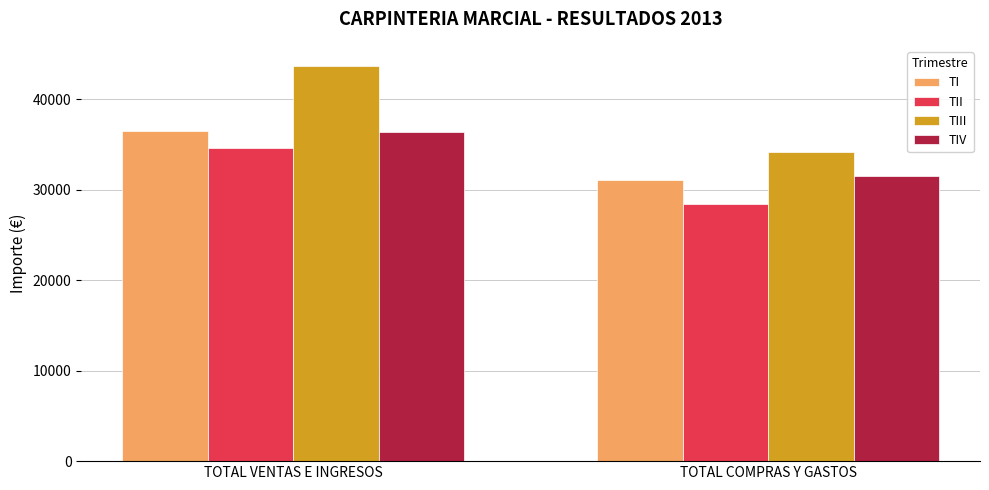

Which series has the largest range (max minus min)?

TIII